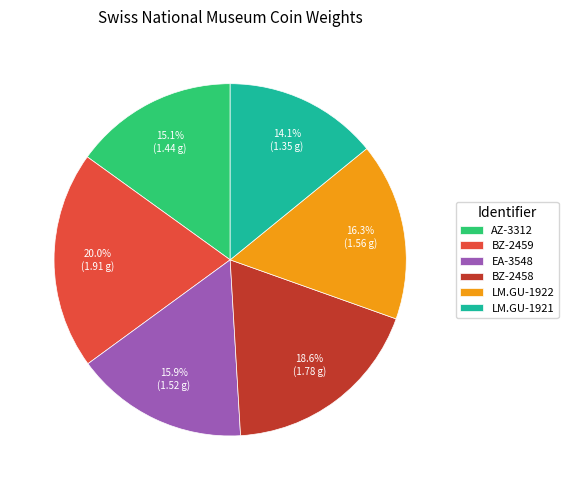

Is it true that LM.GU-1921 is 3% of the pie?

False